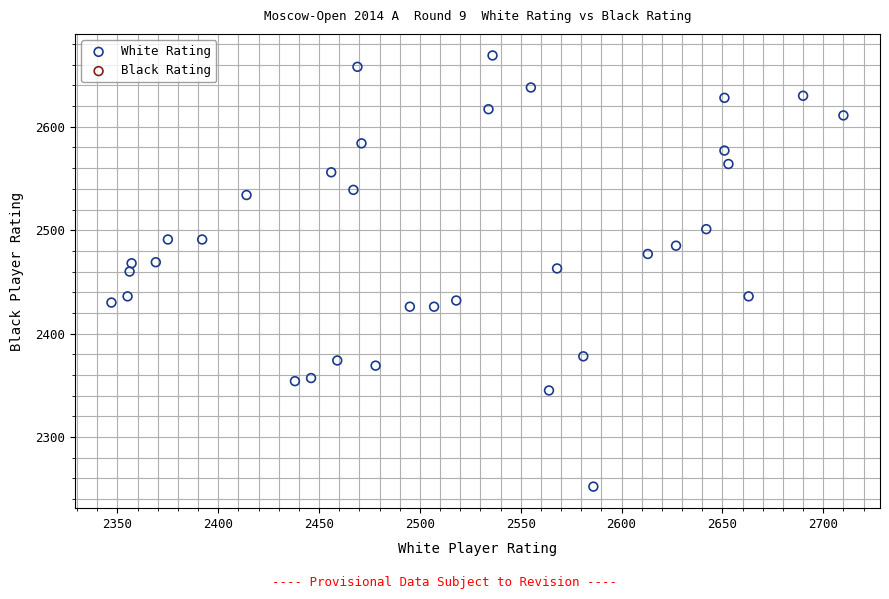

What is the range of X values (max minus min)?

363